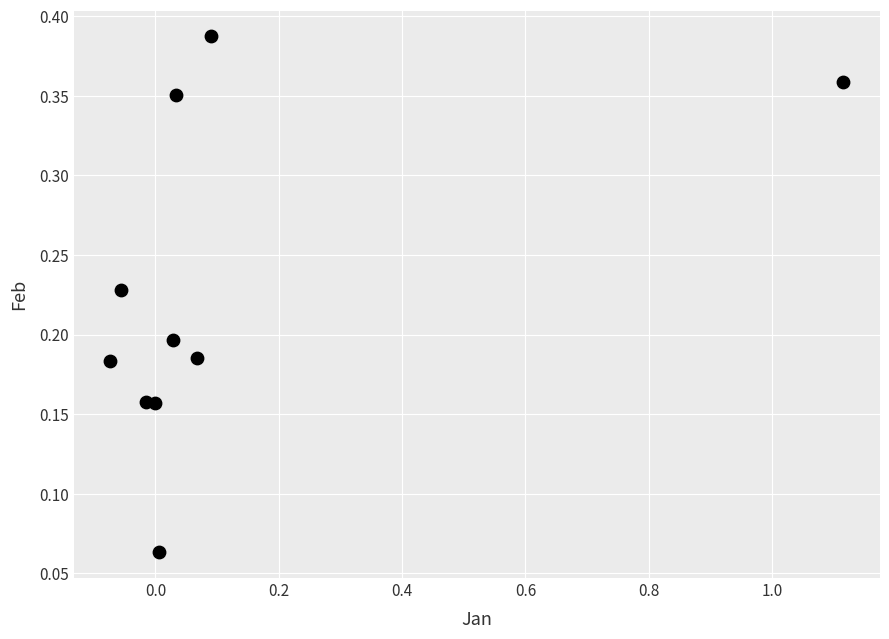

What is the range of Y values (max minus min)?

0.3